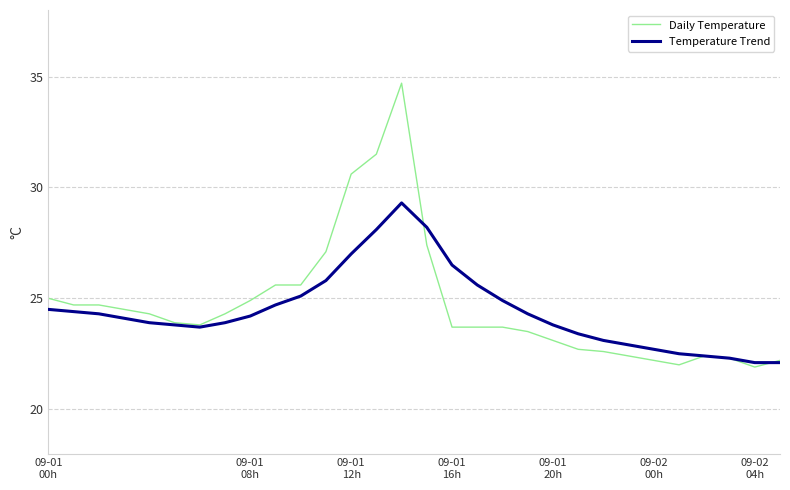

Which series has the widest spread of values?

Daily Temperature